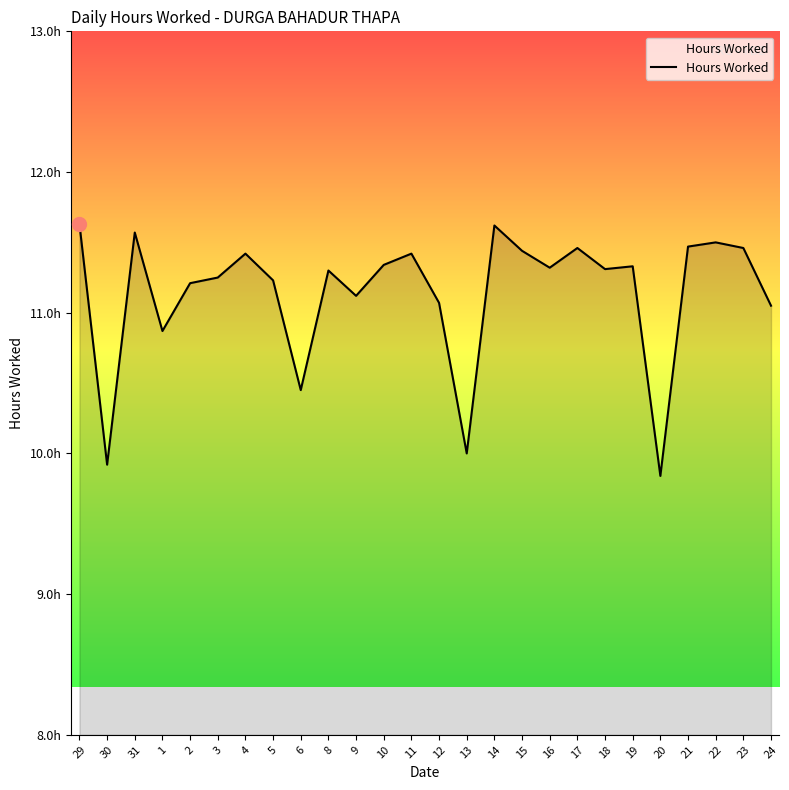

Which has a higher value, 31 or 6?

31